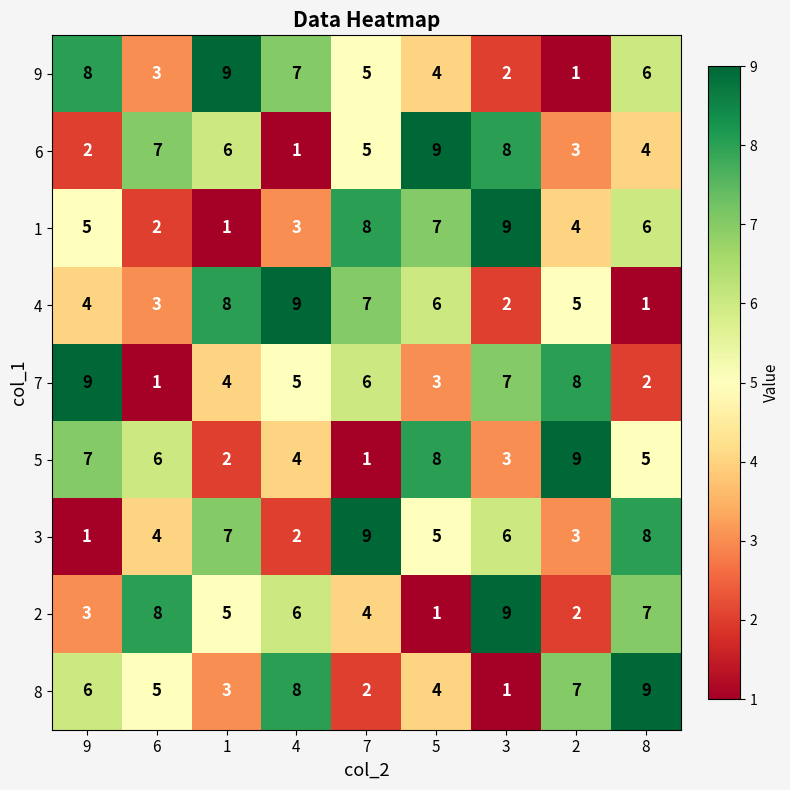

What is the spread (max minus min) of values at 1?

8